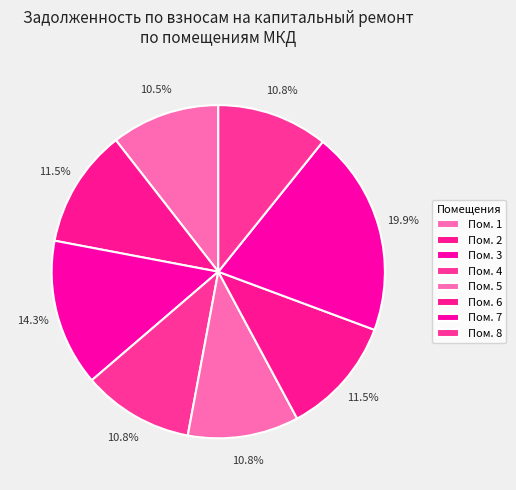

How many segments does this pie chart have?

8